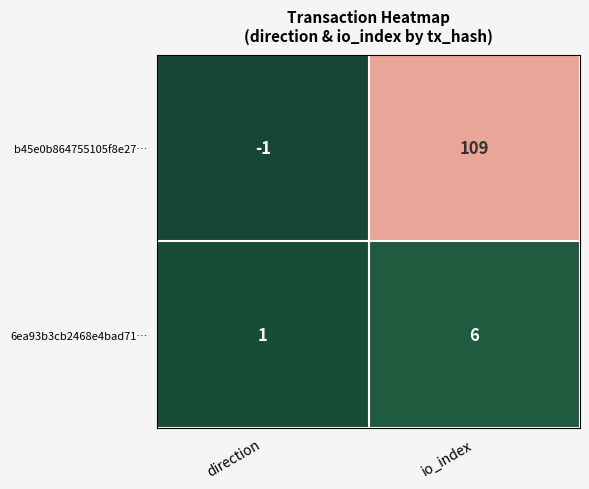

What is the difference between the maximum and minimum values in the b45e0b864755105f8e27… series?

110